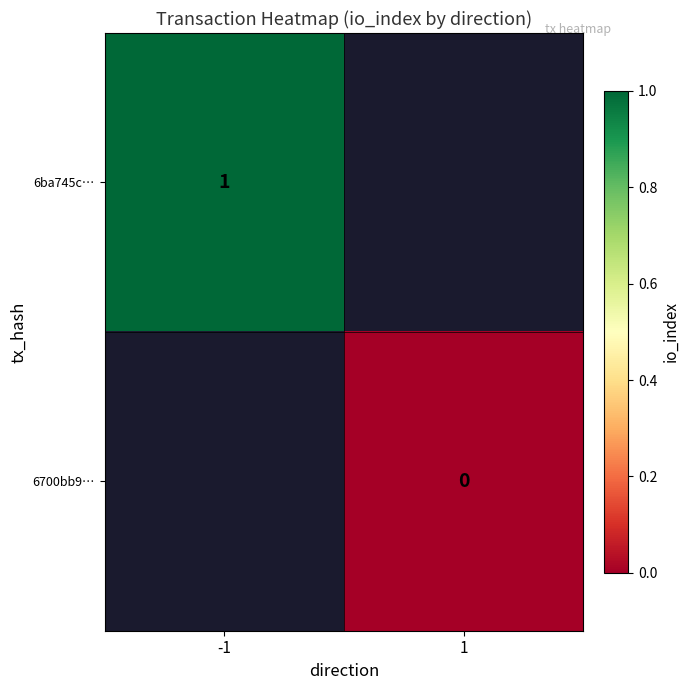

At how many categories does at least one series exceed 0?

1